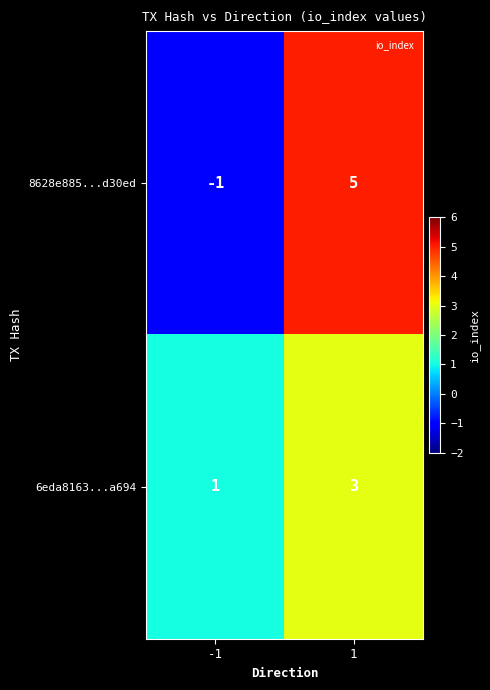

The value of 8628e885...d30ed at -1 is 0. True or false?

False